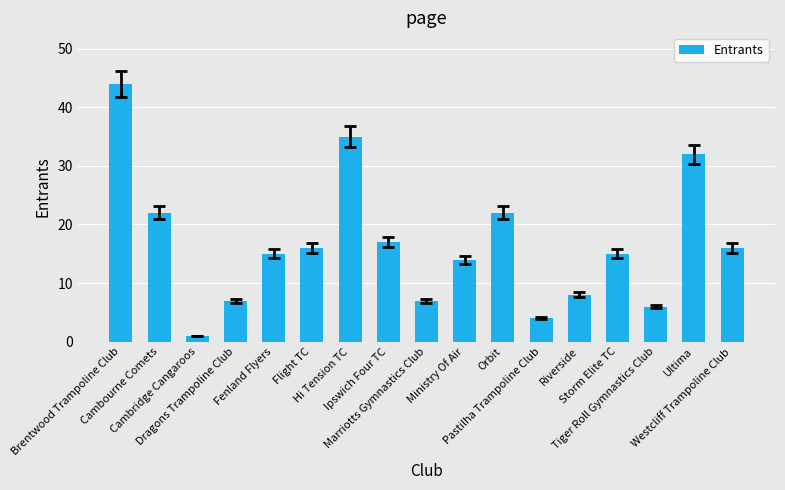

What is the value of the 11th bar from the left?

22